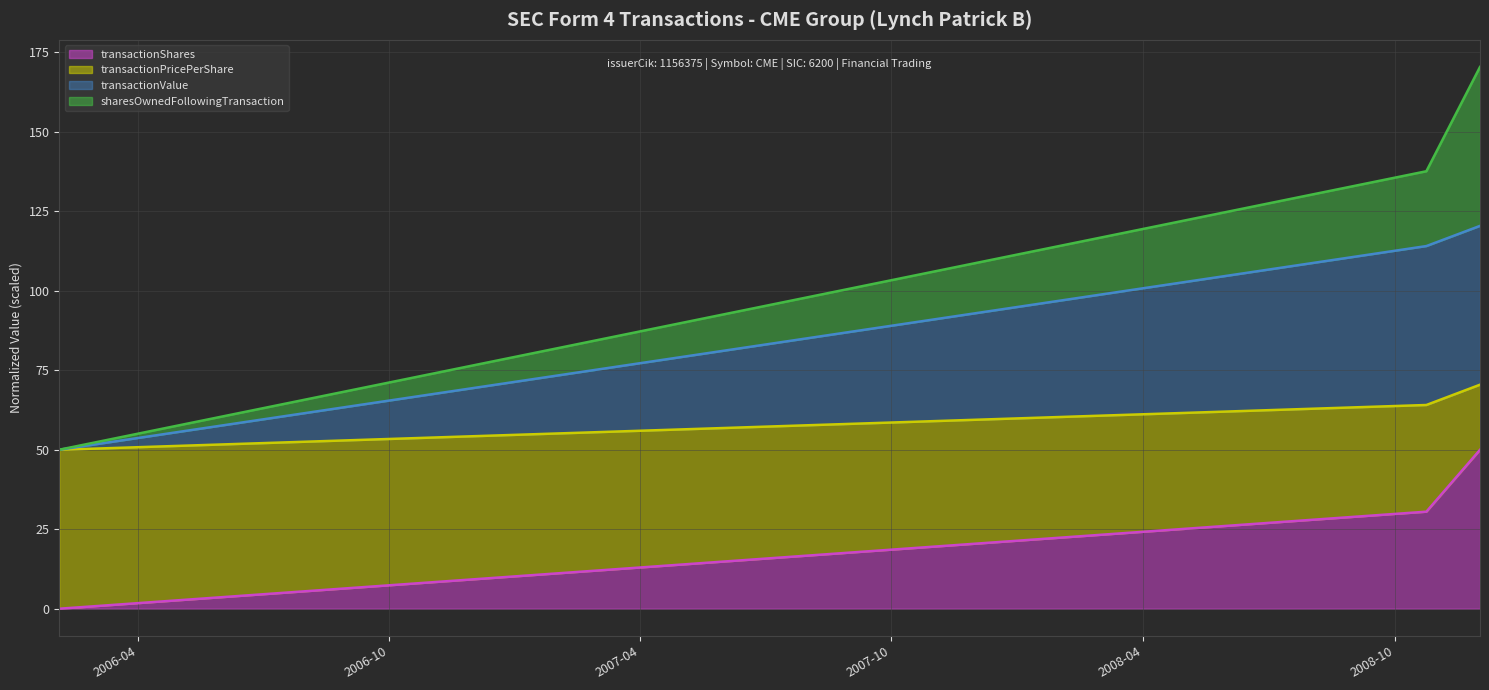

What is the highest value of the transactionShares series?

50.0